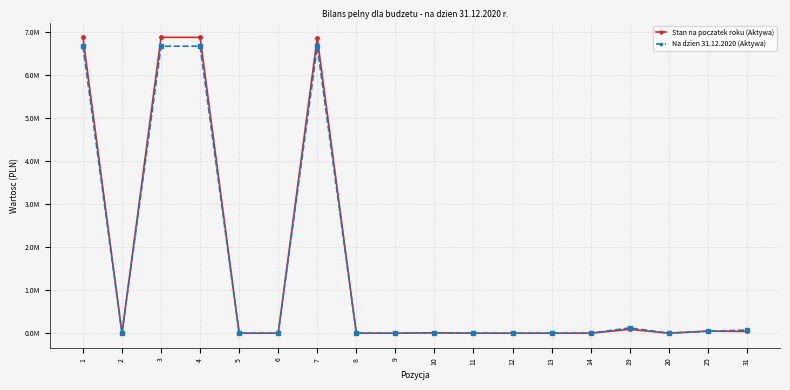

What are all the series names shown in the legend?

Stan na poczatek roku (Aktywa), Na dzien 31.12.2020 (Aktywa)